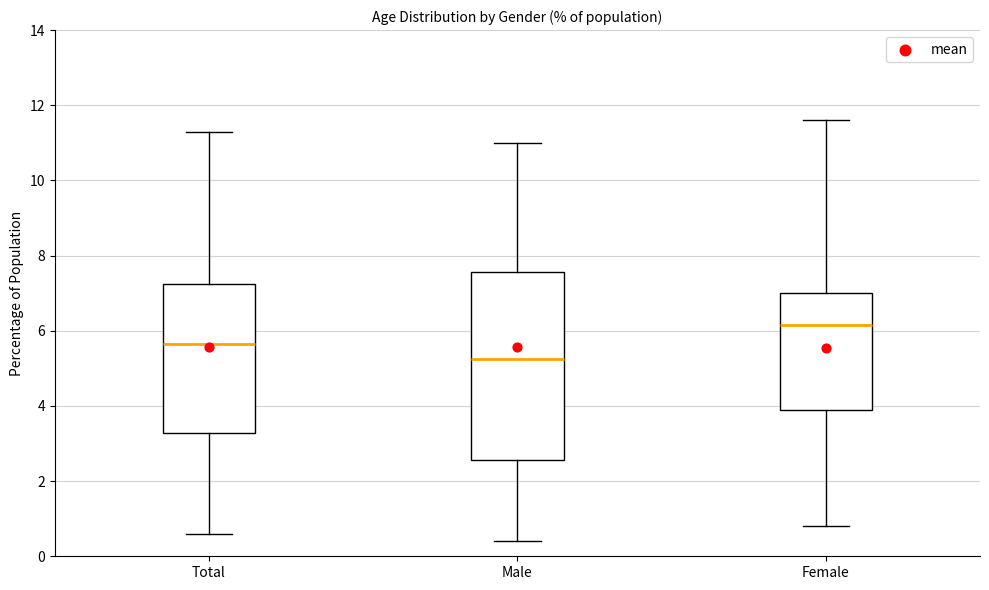

Reading left to right, read every box against the y-axis: the position of its median line, the range the box covers, and the ends of its whiskers. The values are not printed on the chart, so give them approximately, as read against the axis.

Total: median 5.6, box 3.2 to 7.2, whiskers 0.6 to 11.4
Male: median 5.2, box 2.6 to 7.6, whiskers 0.4 to 11.0
Female: median 6.2, box 4.0 to 7.0, whiskers 0.8 to 11.6